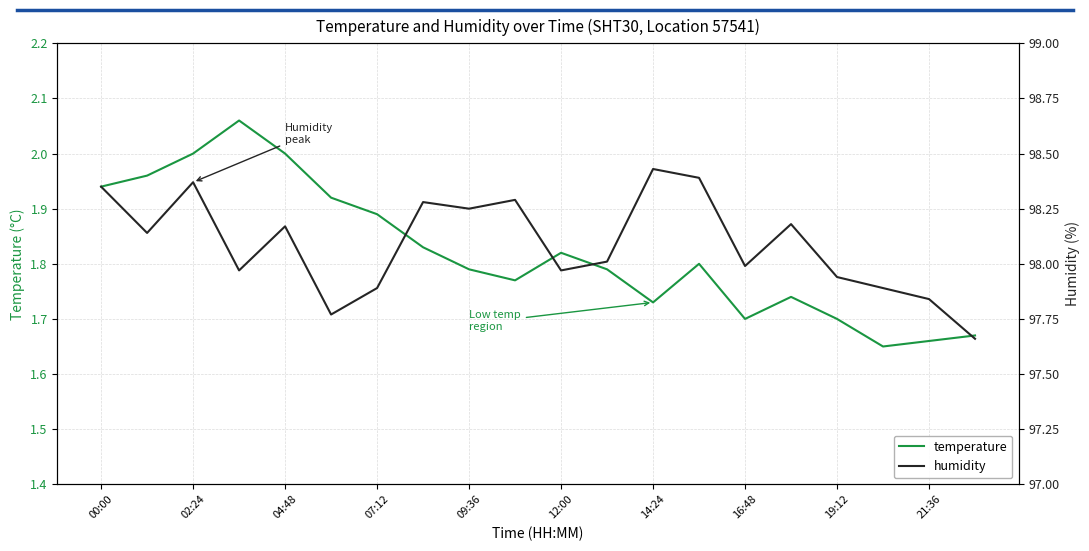

Between 00:00 and 17, which series saw the biggest shift?

humidity